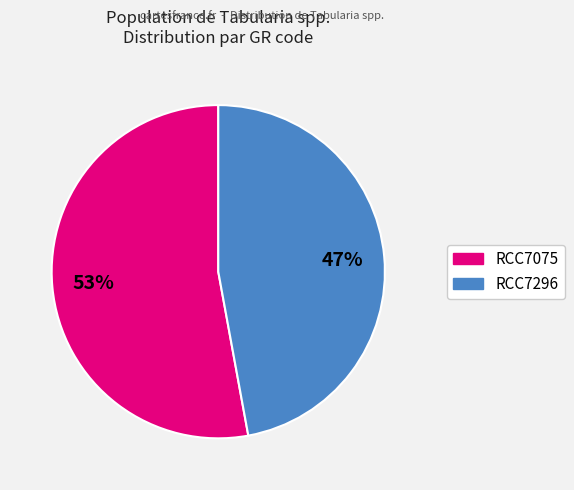

Count the number of slices in the pie.

2